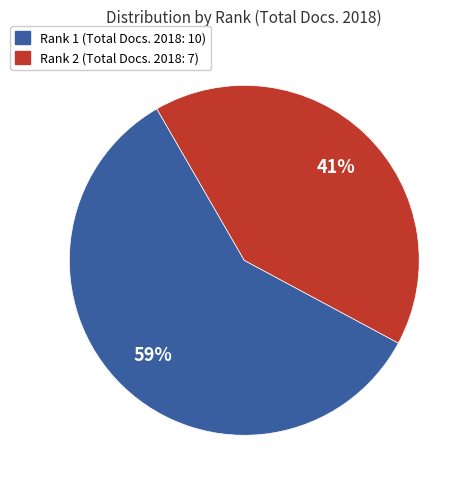

What is the majority slice?

Rank 1